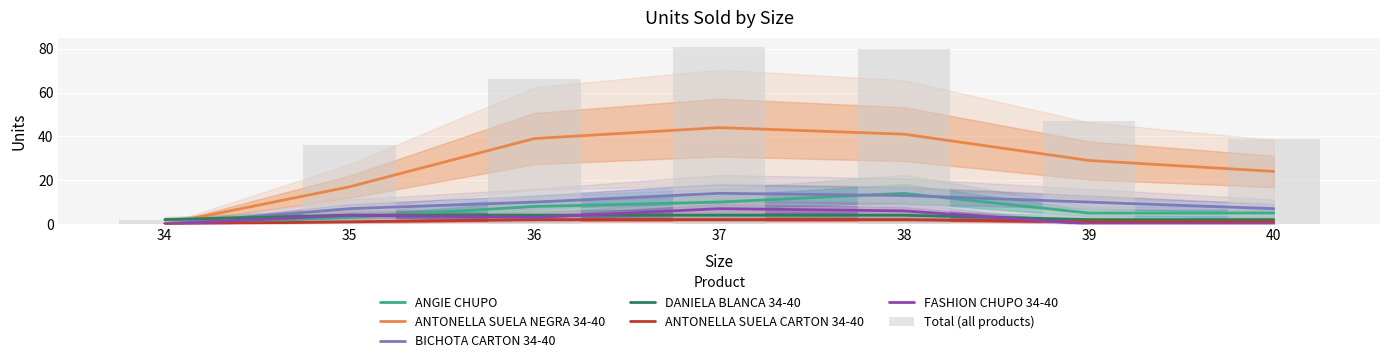

Which series has the largest total across all categories?

ANTONELLA SUELA NEGRA 34-40